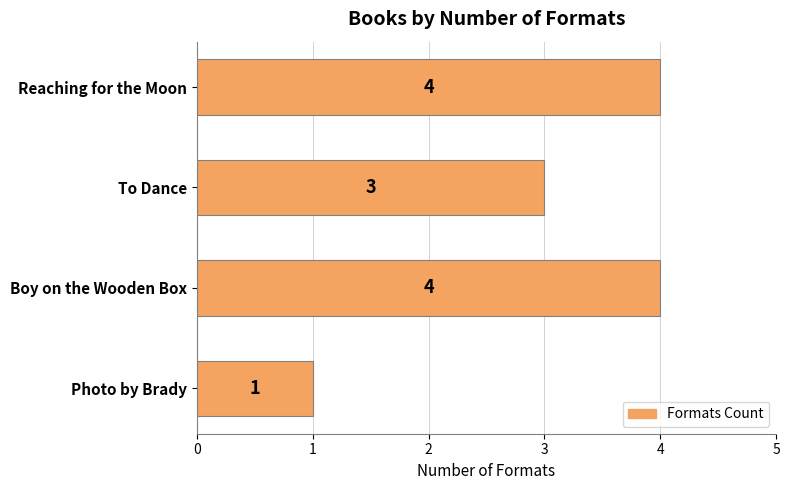

Count the values in the range 3 to 4.

3